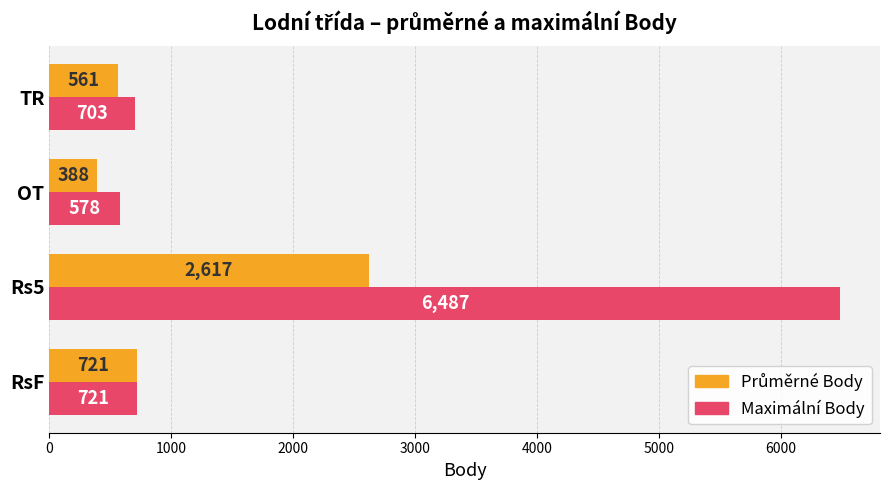

Which series has the widest spread of values?

Maximální Body